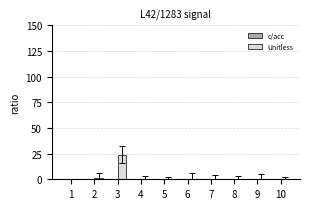

The chart shows a value of 13 at 10. True or false?

False